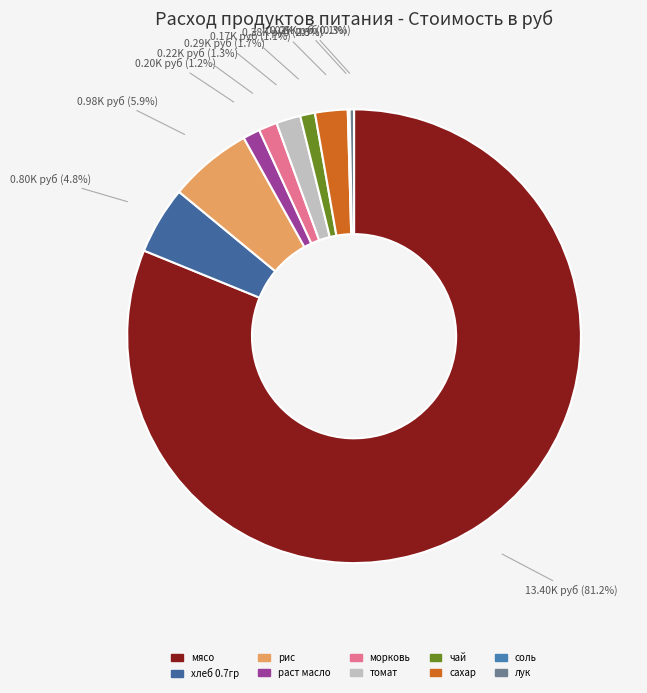

Which category has the smallest portion of the pie?

соль